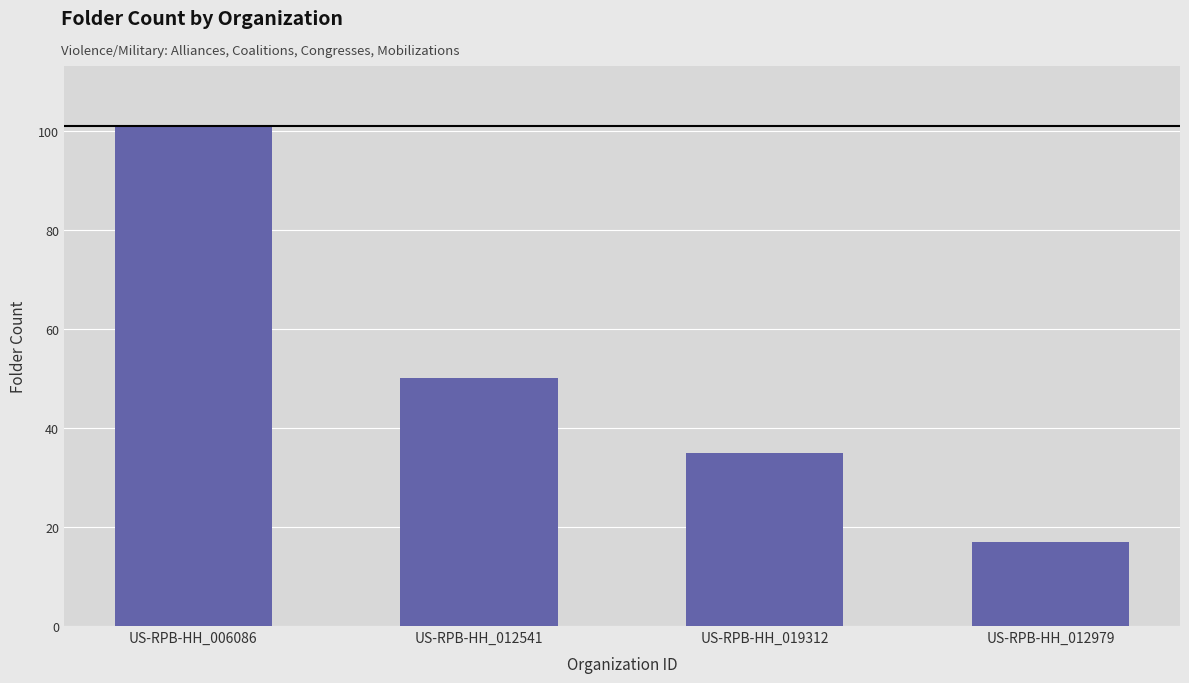

Reading left to right, list all the values displayed in this chart.

101	50	35	17